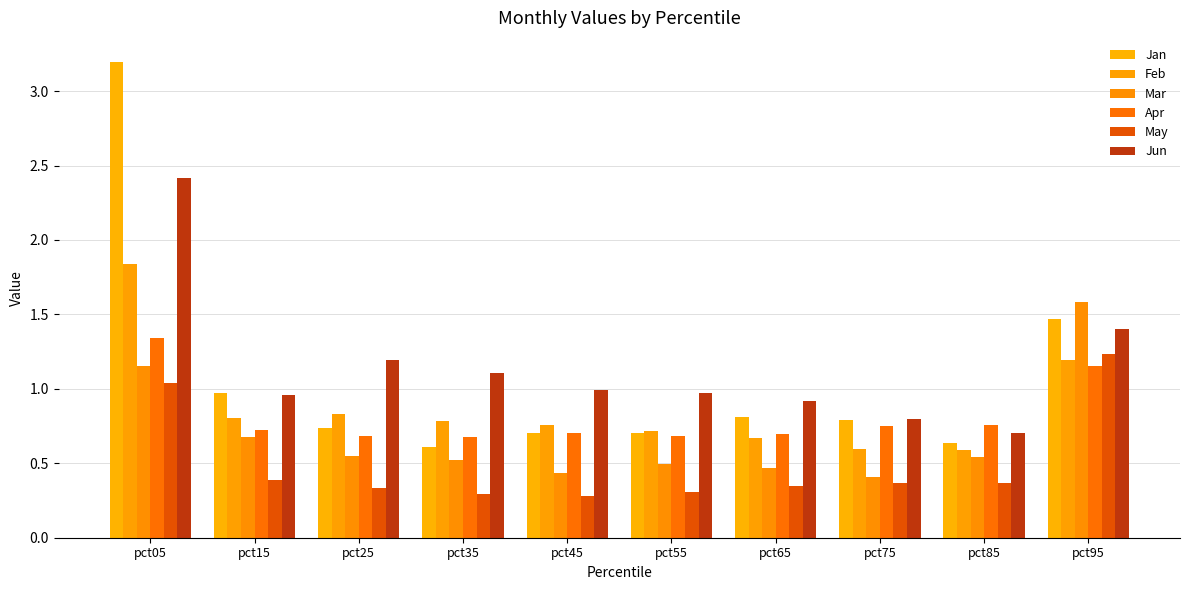

At how many categories does at least one series exceed 2?

1